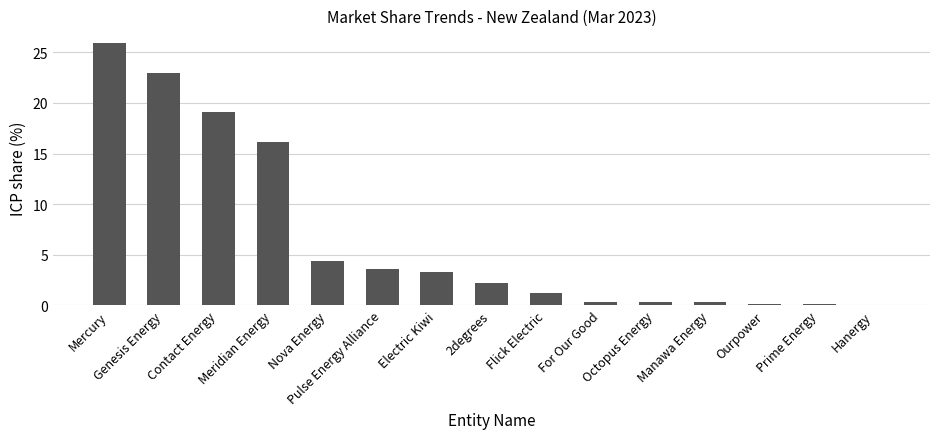

What is the maximum value shown in the chart?

25.9